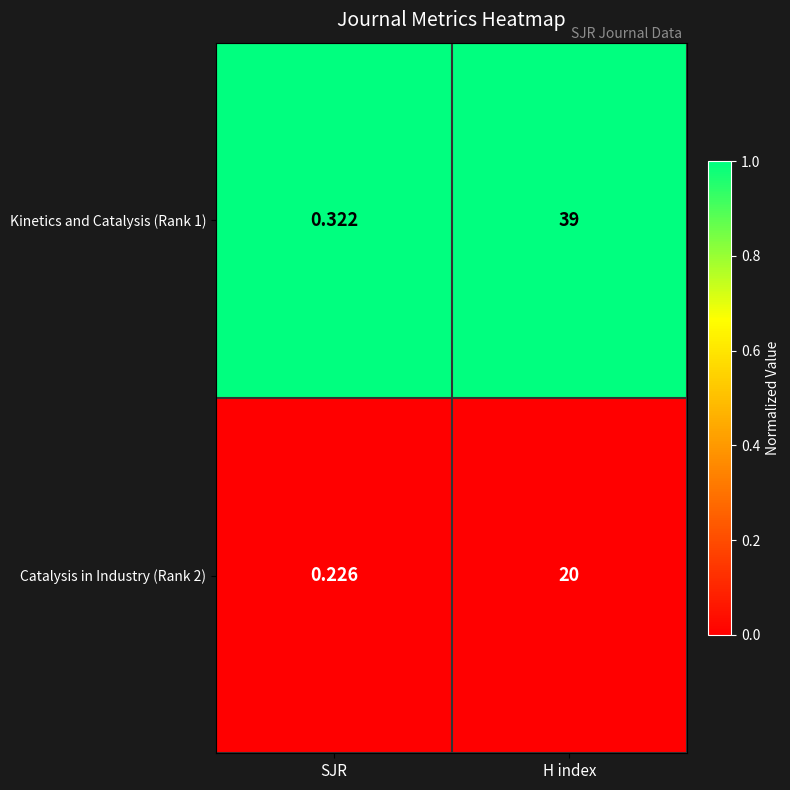

What is the greatest value displayed?

39.0